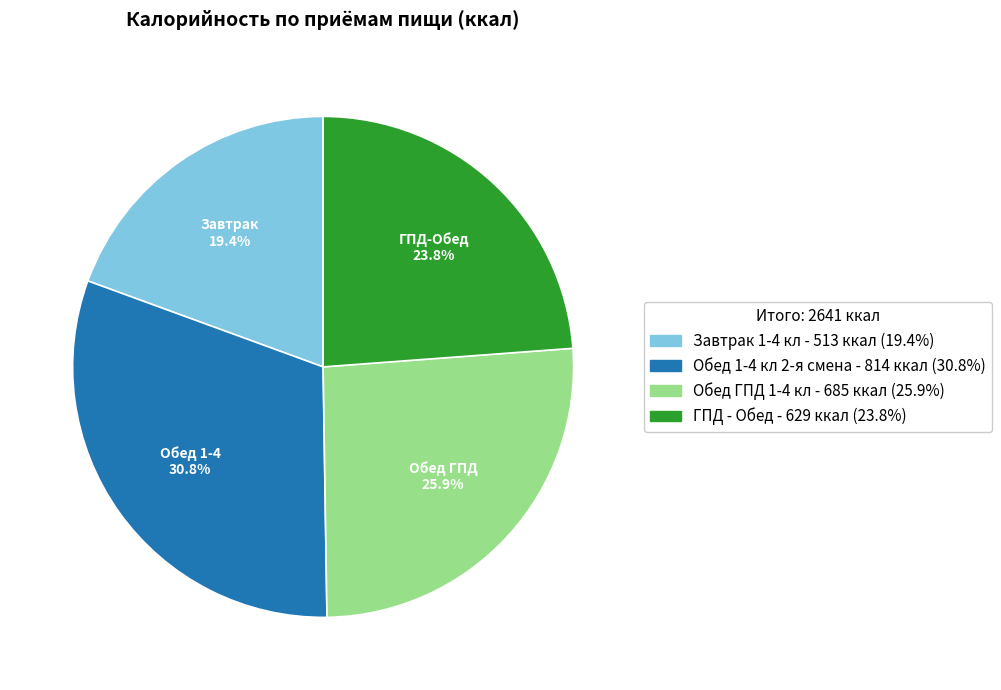

Approximately how many times larger is the value at Завтрак 1-4 кл compared to Обед ГПД 1-4 кл?

0.7